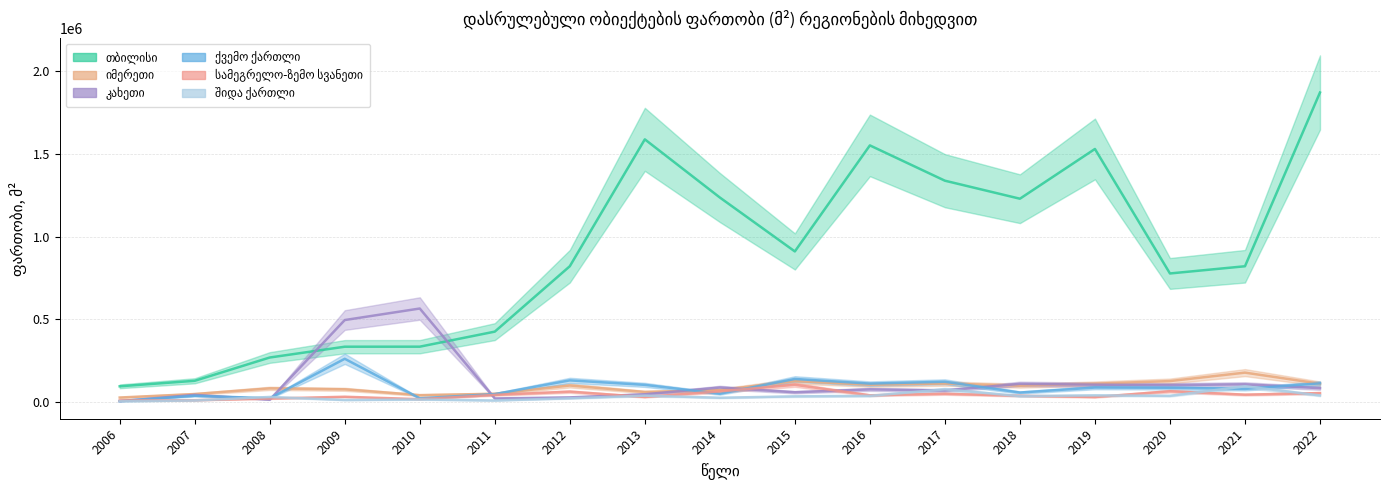

Where does the შიდა ქართლი series first go above 34458?

2013